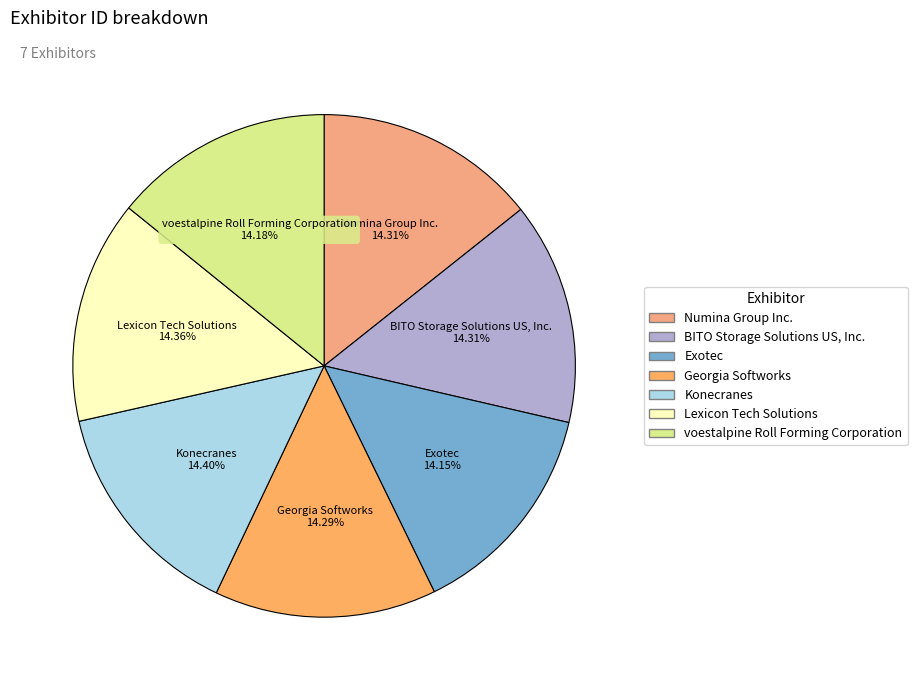

Combined, what portion of the pie is Numina Group Inc. and Georgia Softworks?

28.6%